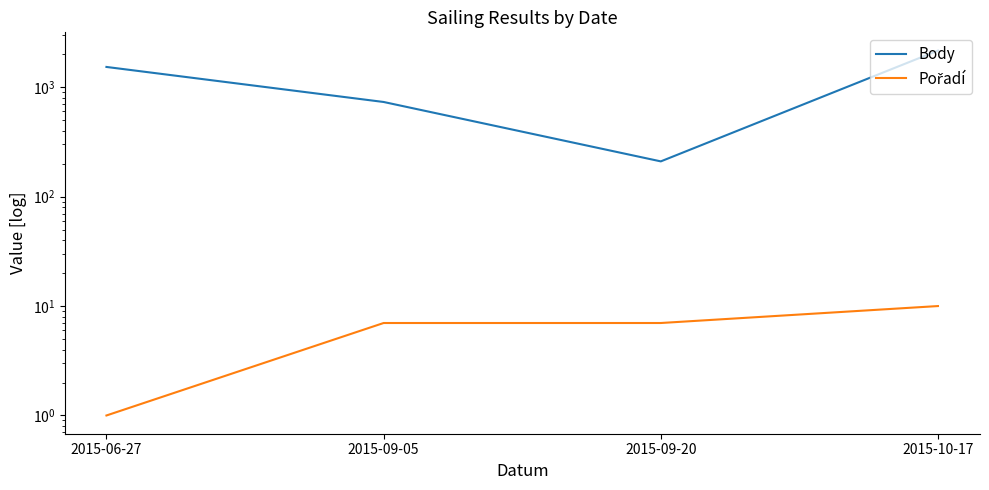

Between 2015-09-05 and 2015-09-20, which is larger?

2015-09-05